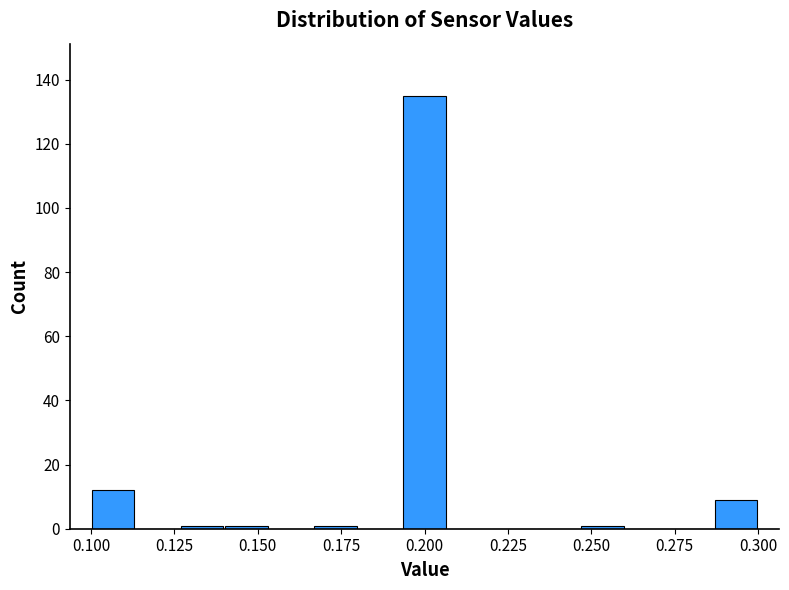

Around what value on the x-axis is the tallest bar? Give the approximate position of its centre, as read against the axis.

0.200